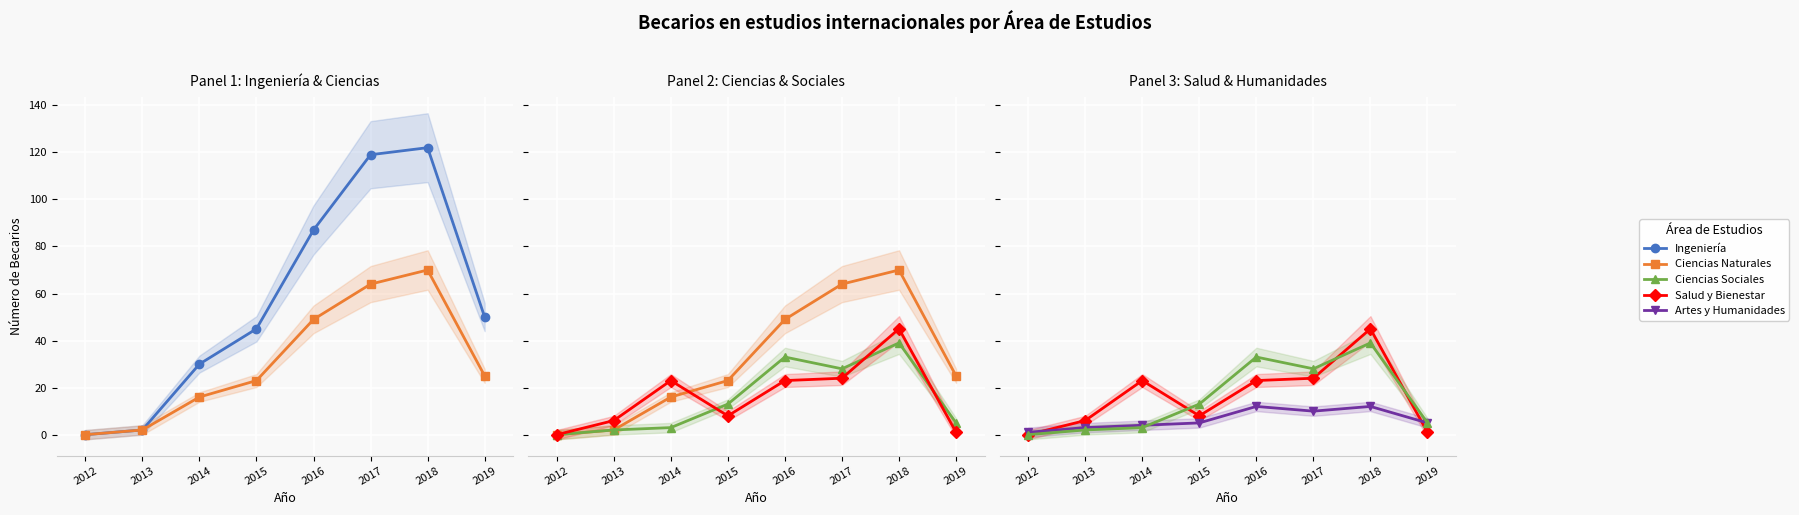

What is the value of the Artes y Humanidades point at the 1st from the left?

1